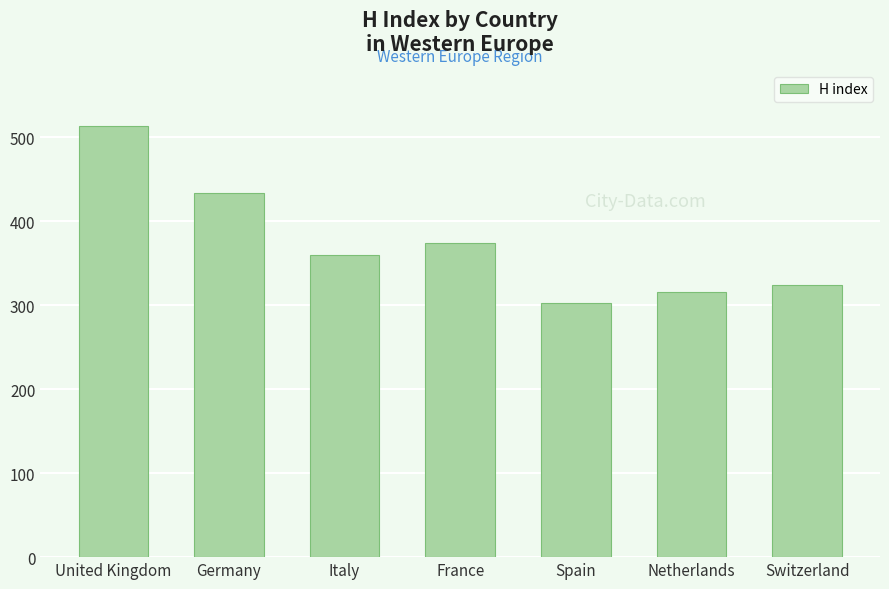

What position from the right is Switzerland?

1